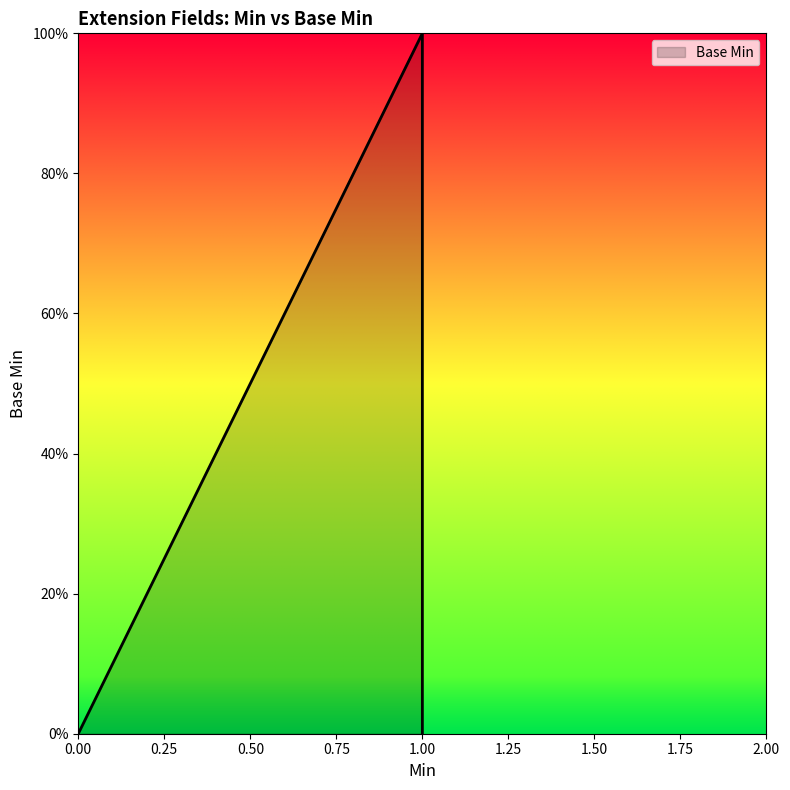

Does the chart display data point markers on the line(s)?

No